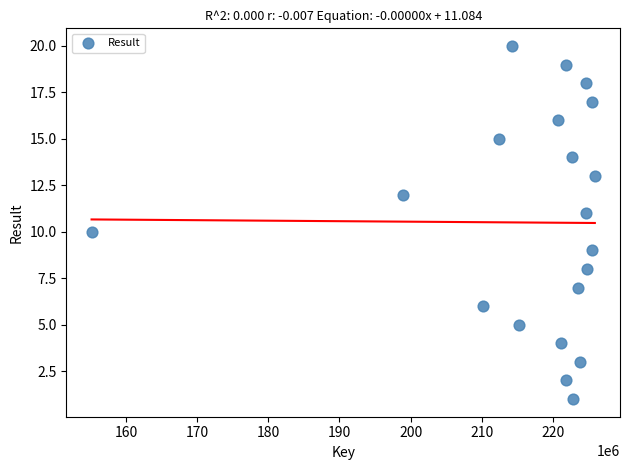

What is the range of Y values (max minus min)?

19